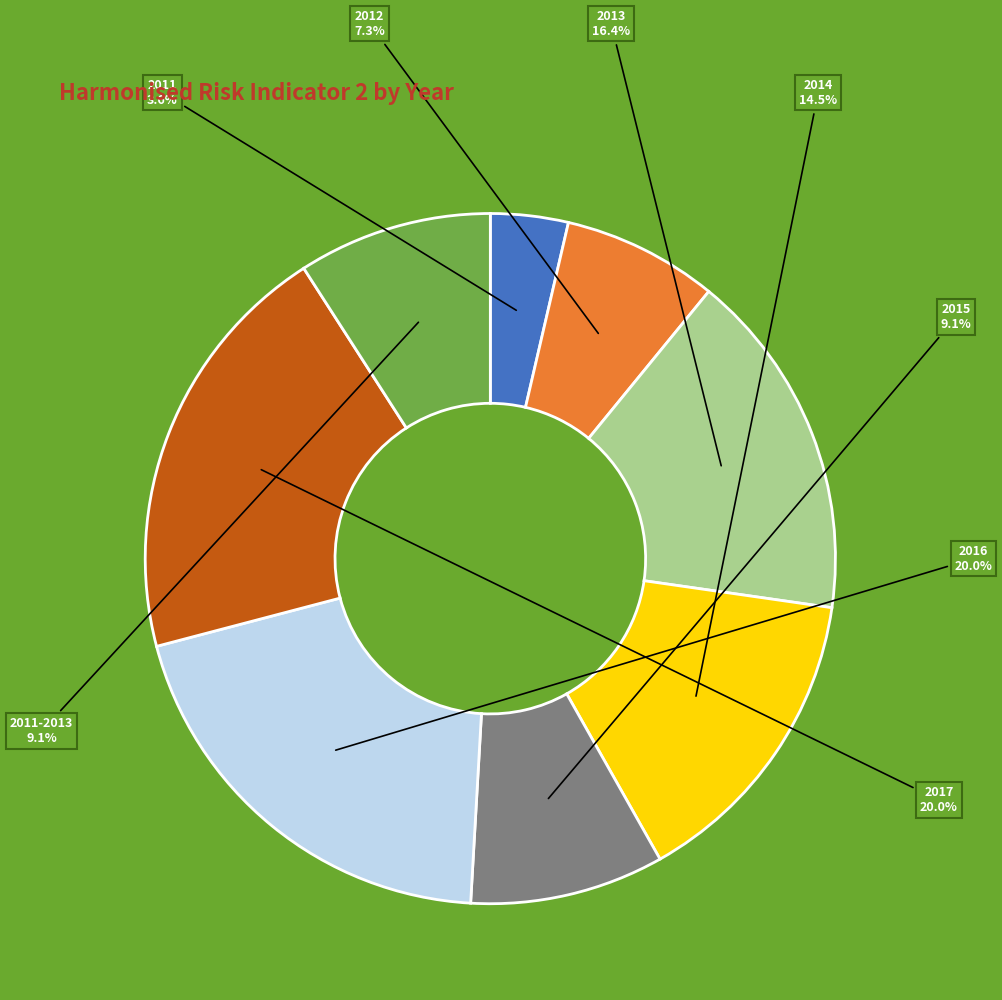

Approximately how many times larger is the value at 2013 compared to 2016?

0.8